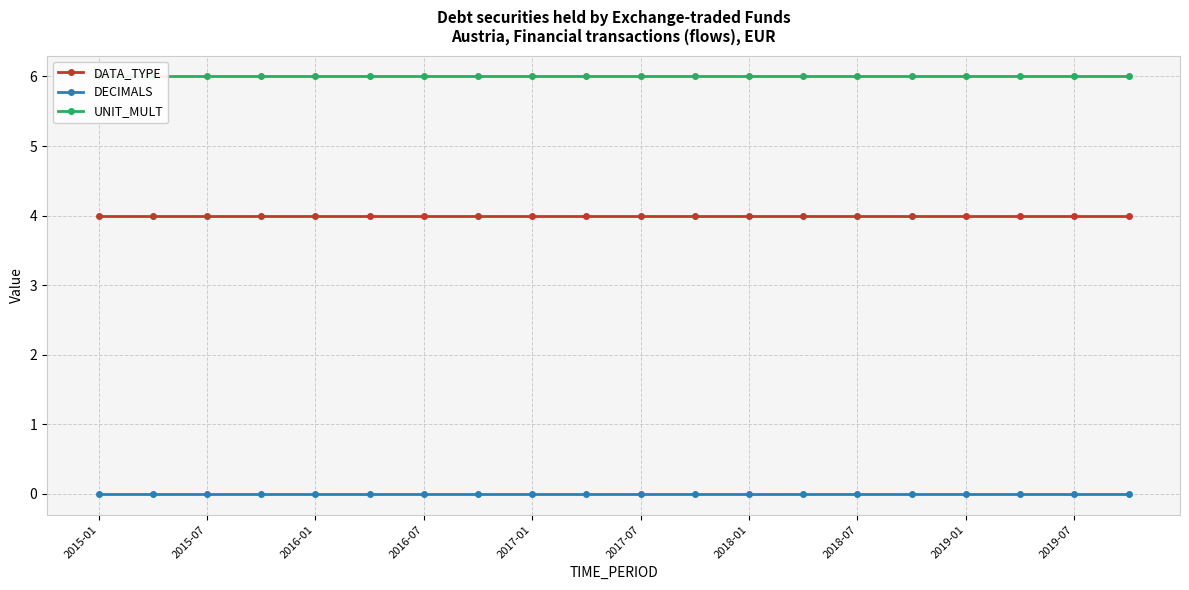

True or false: DATA_TYPE and DECIMALS cross at least once.

False